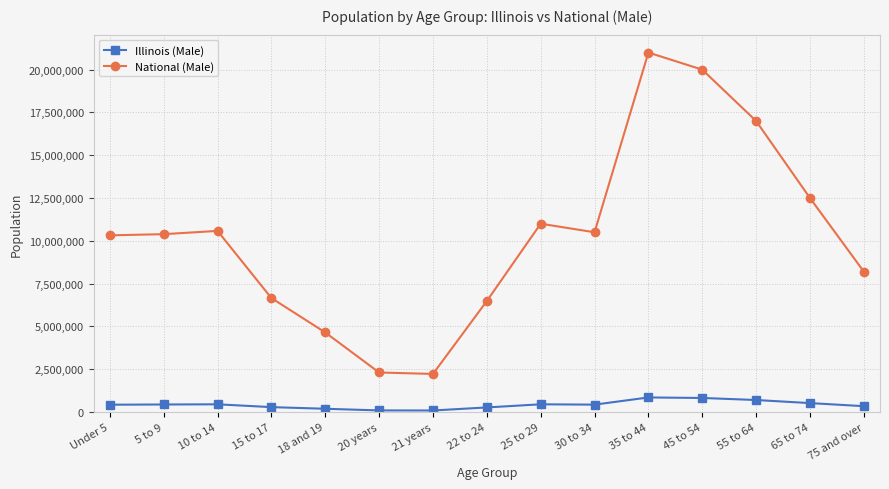

In Illinois (Male), how many points are lower than both neighbors (excluding endpoints)?

2